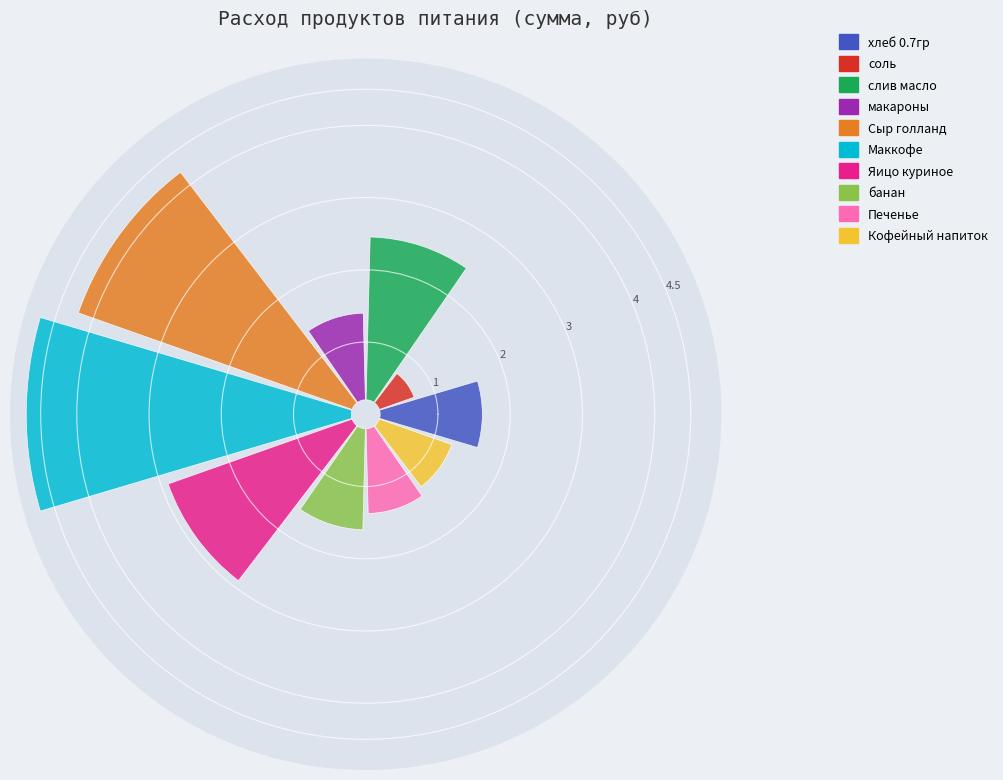

Rank the categories by value from highest to lowest.

Маккофе, Сыр голланд, Яицо куриное, слив масло, хлеб 0.7гр, банан, макароны, Печенье, Кофейный напиток, соль